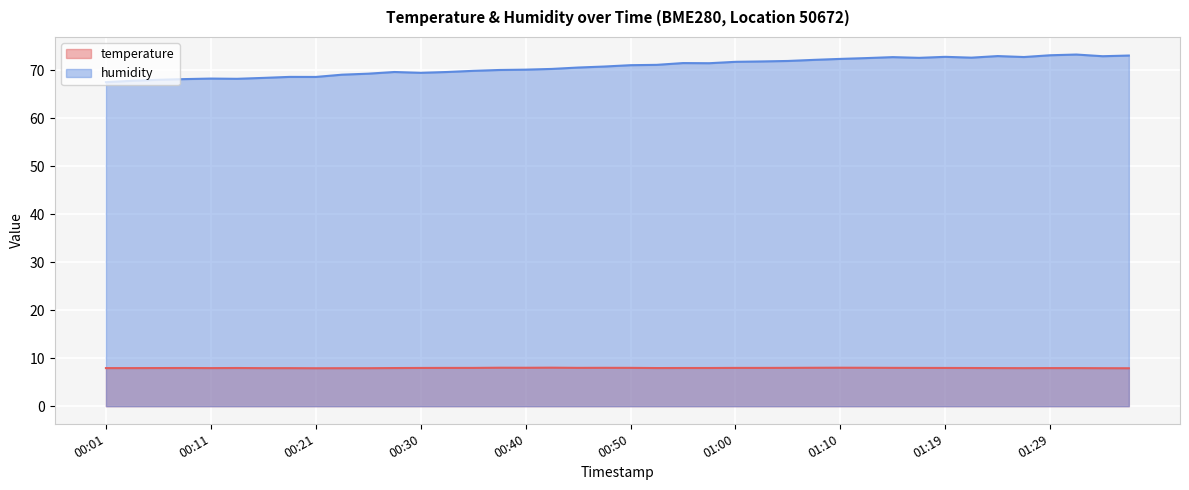

Where is the first local minimum for temperature?

00:11